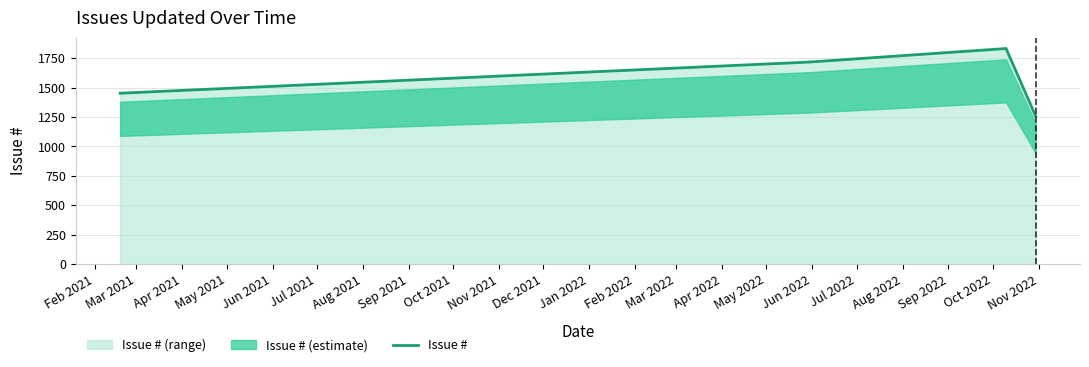

What is the difference between the maximum and second lowest values?

380